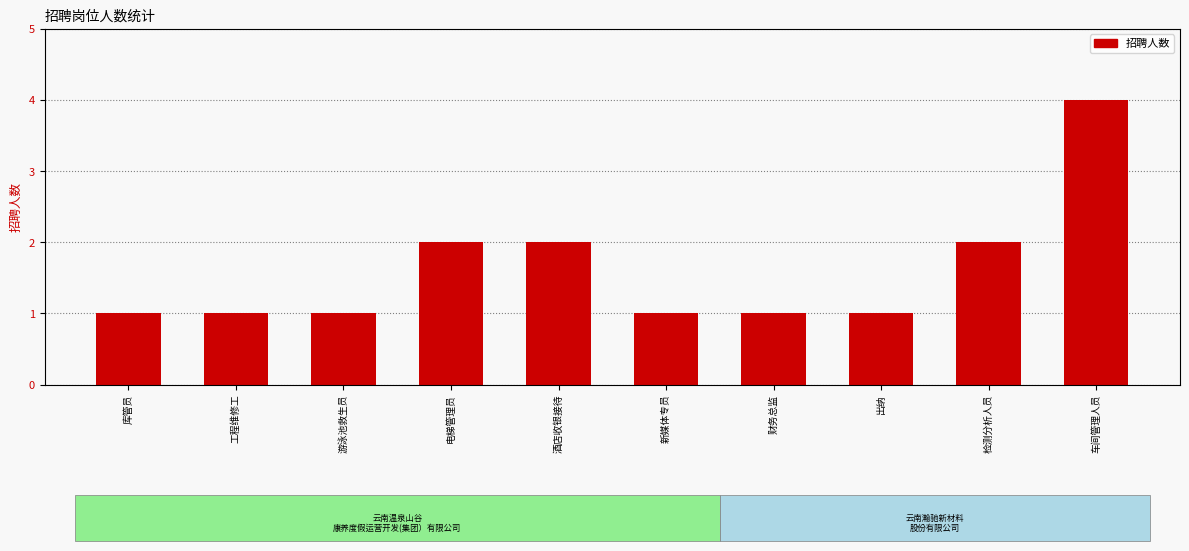

What is the sum of the values at 新媒体专员 and 财务总监?

2